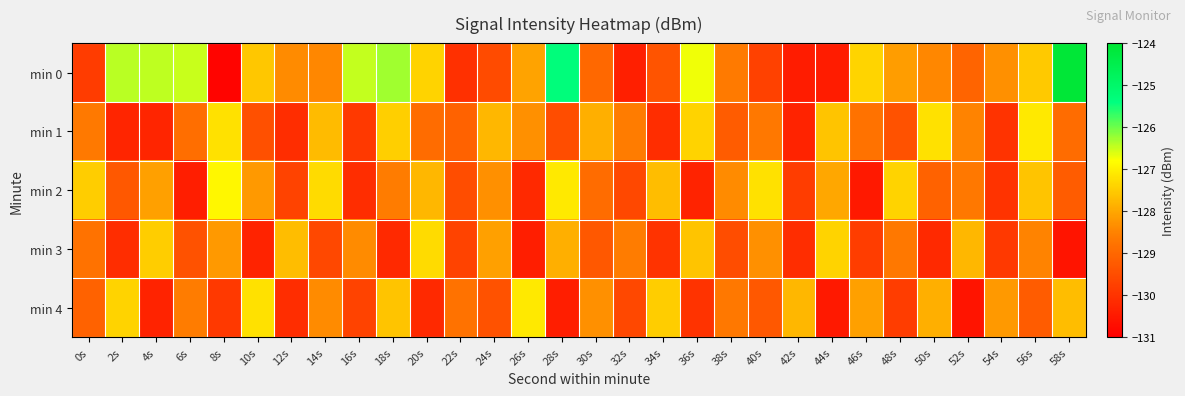

Rank the series by their maximum value, from lowest to highest.

min 3, min 1, min 4, min 2, min 0